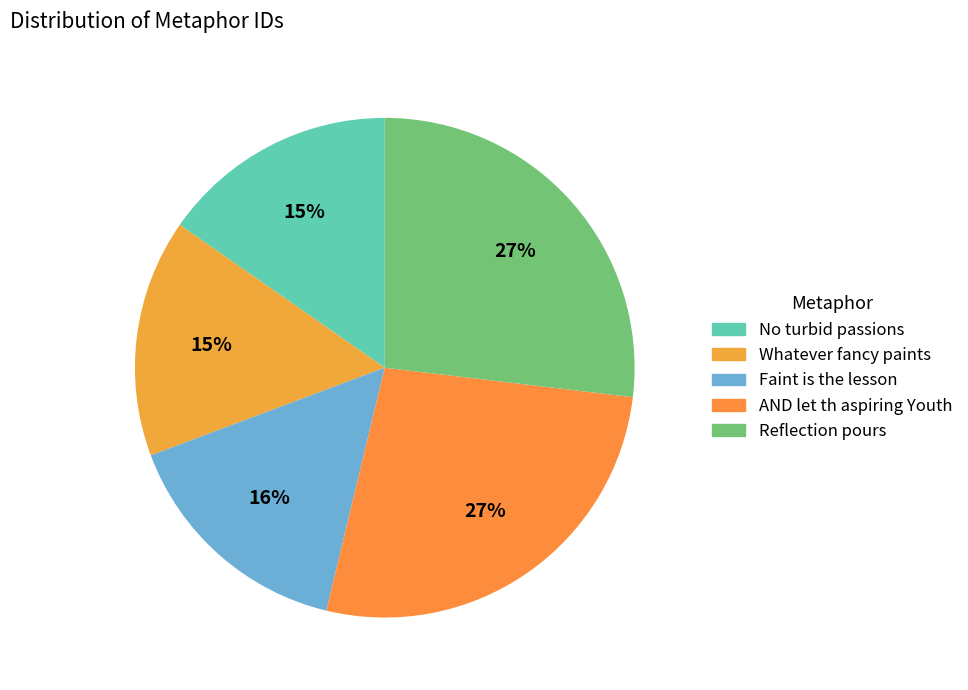

Rank the categories by value from lowest to highest.

No turbid passions, Whatever fancy paints, Faint is the lesson, AND let th aspiring Youth, Reflection pours